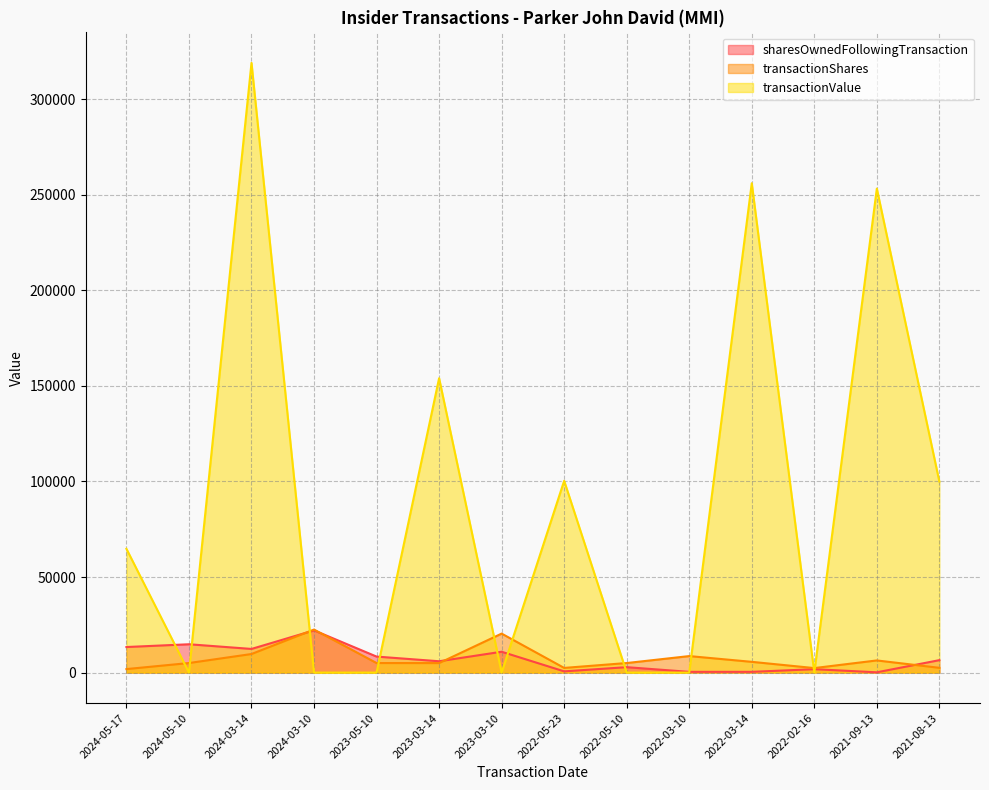

What are all the series names shown in the legend?

sharesOwnedFollowingTransaction, transactionShares, transactionValue